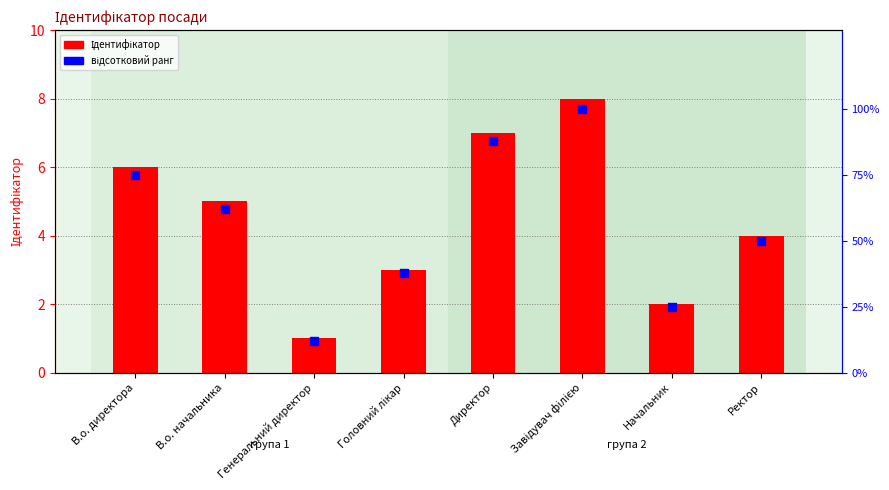

Which series contains the lowest Y value?

Ідентифікатор